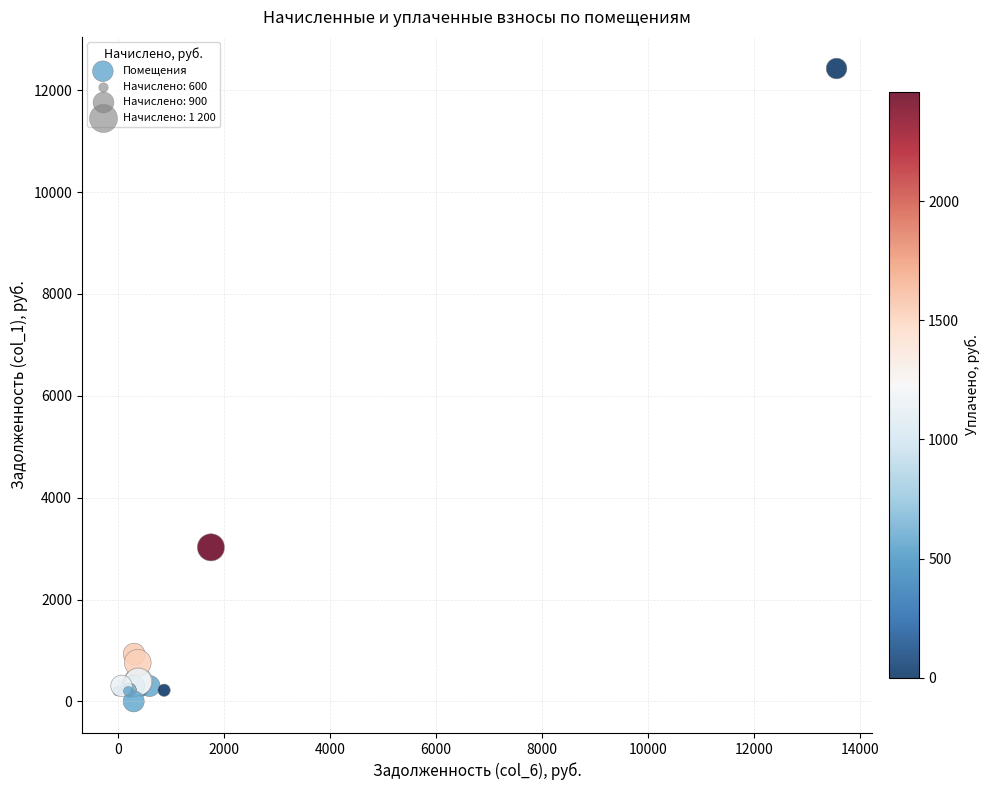

What Y value in the scatter plot is closest to 6213?

3024.4